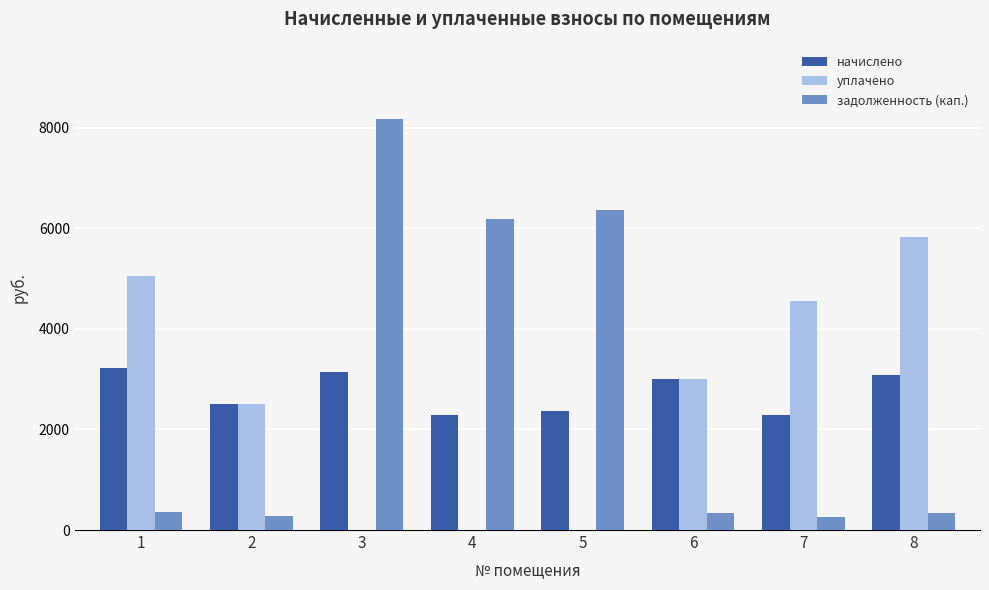

Is it true that уплачено equals 2999.4 at 6?

True